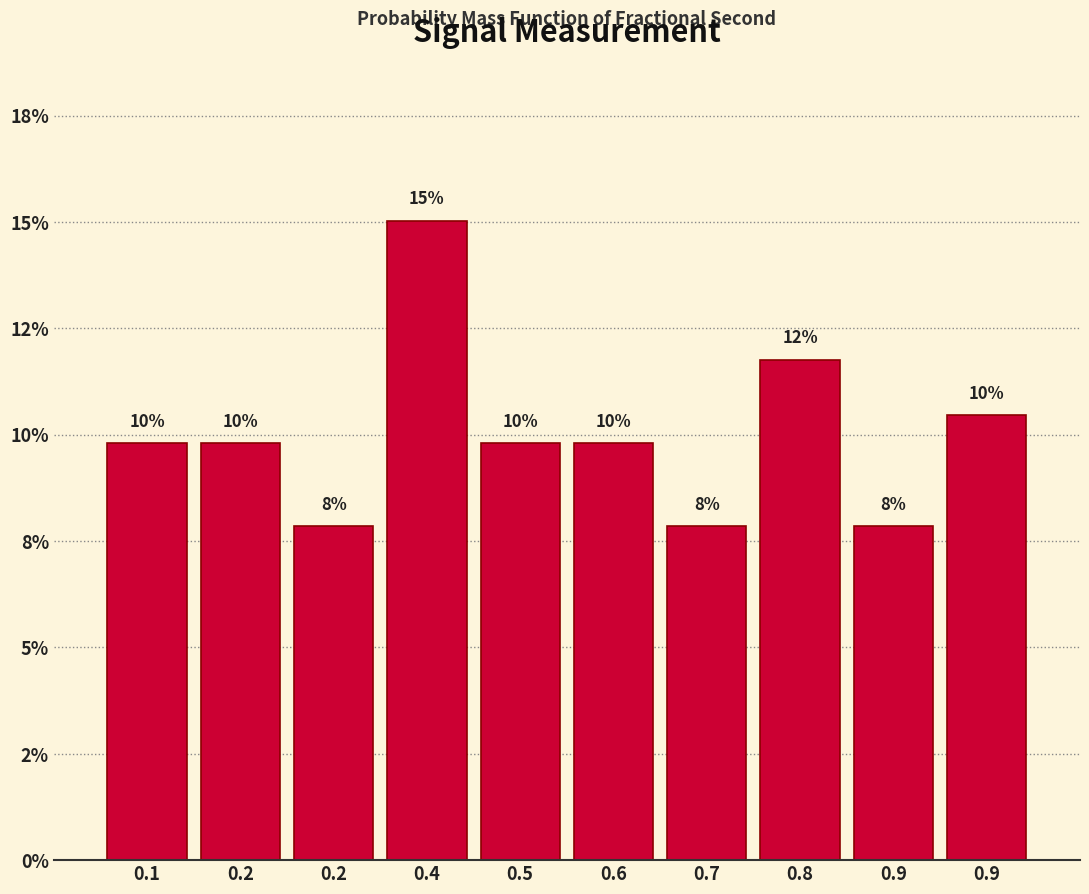

Does the chart contain any negative values?

No